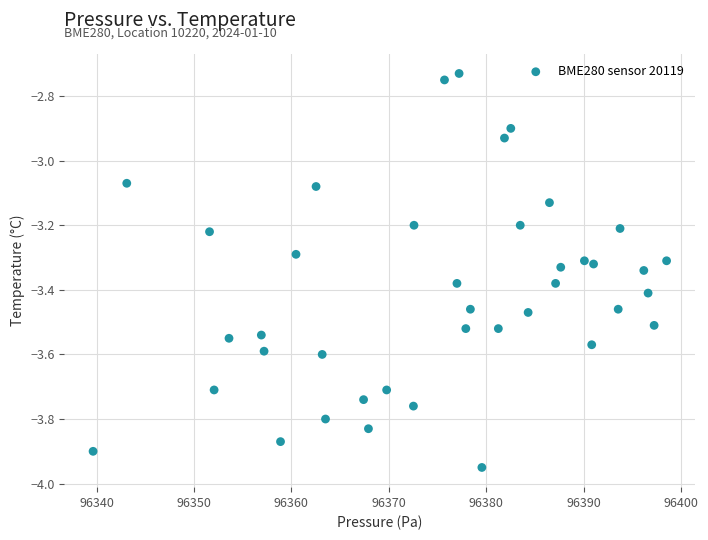

What is the range of Y values (max minus min)?

1.2